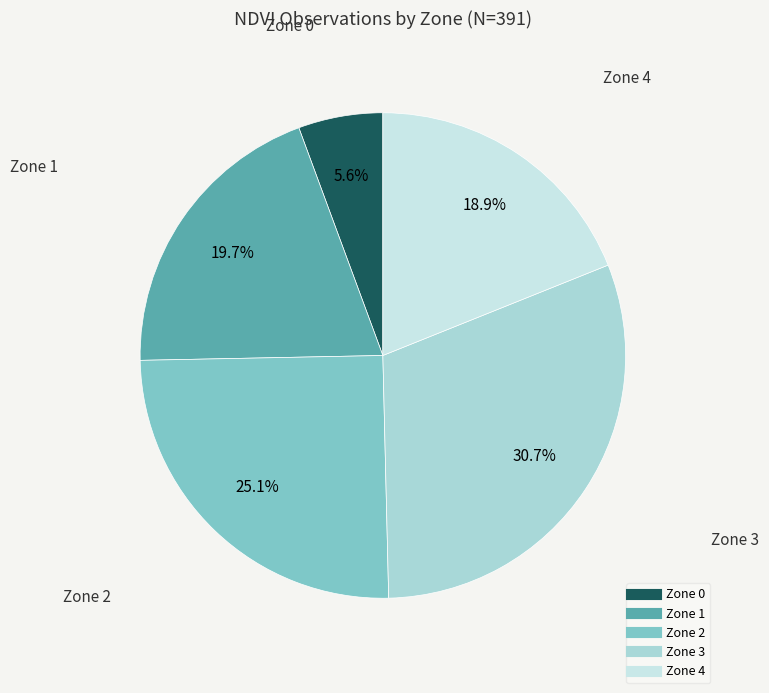

Does Zone 2 account for over 50% of the chart?

No